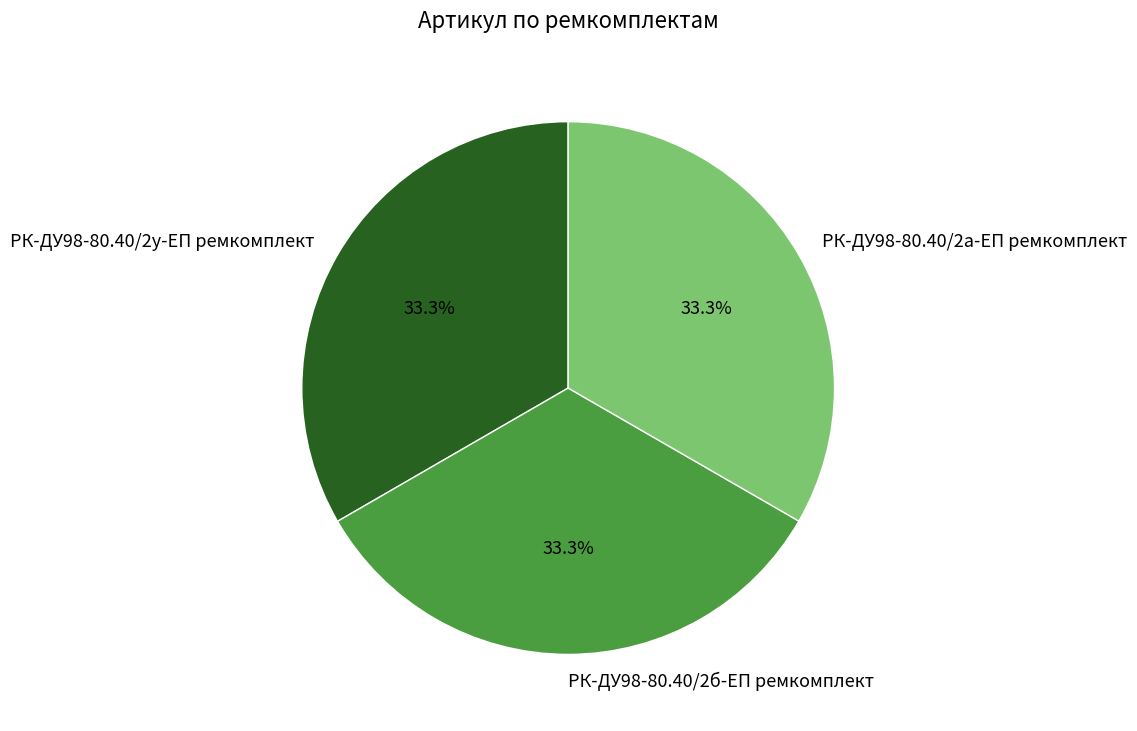

How many slices are in this pie chart?

3